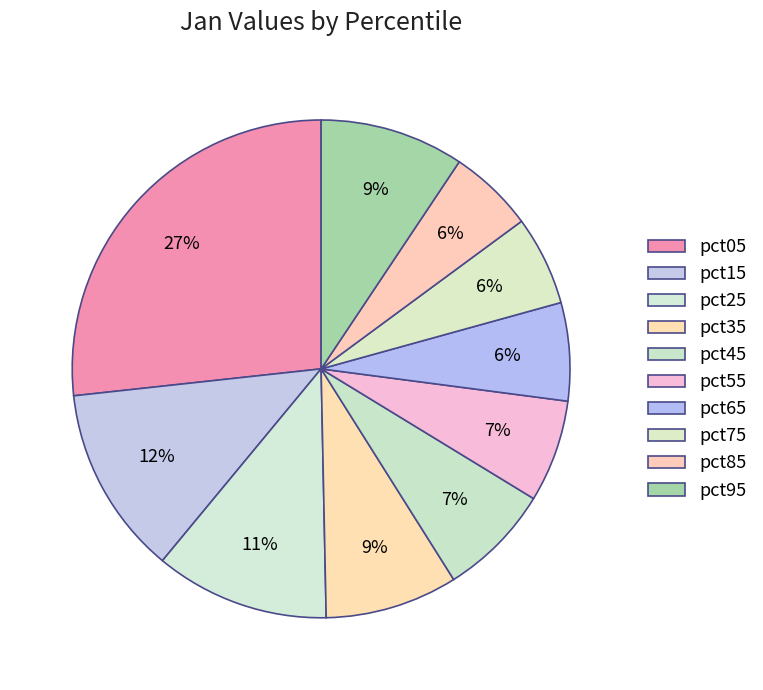

The pct75 slice represents 1% of the pie. True or false?

False